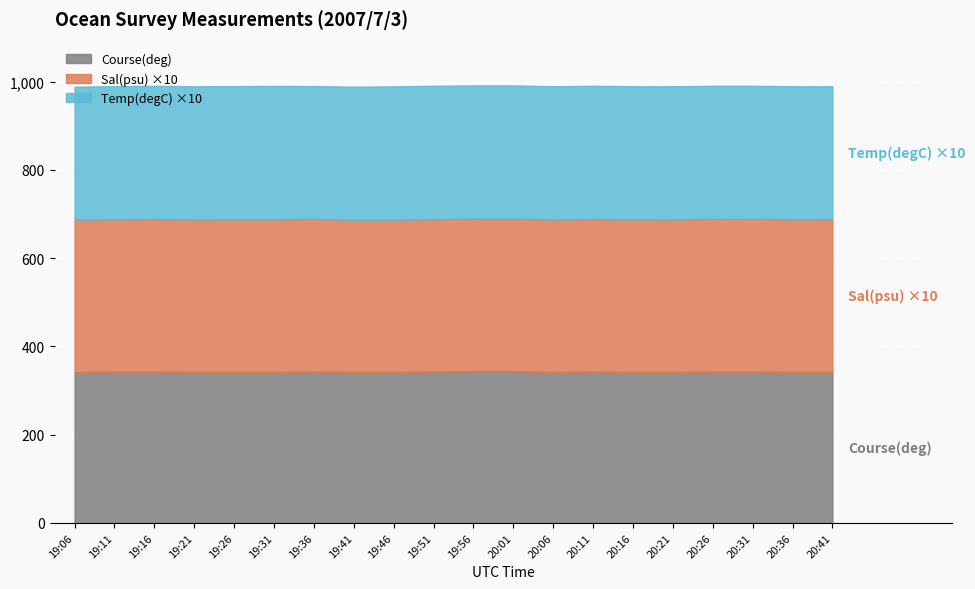

What are all the series names shown in the legend?

Course(deg), Sal(psu) ×10, Temp(degC) ×10